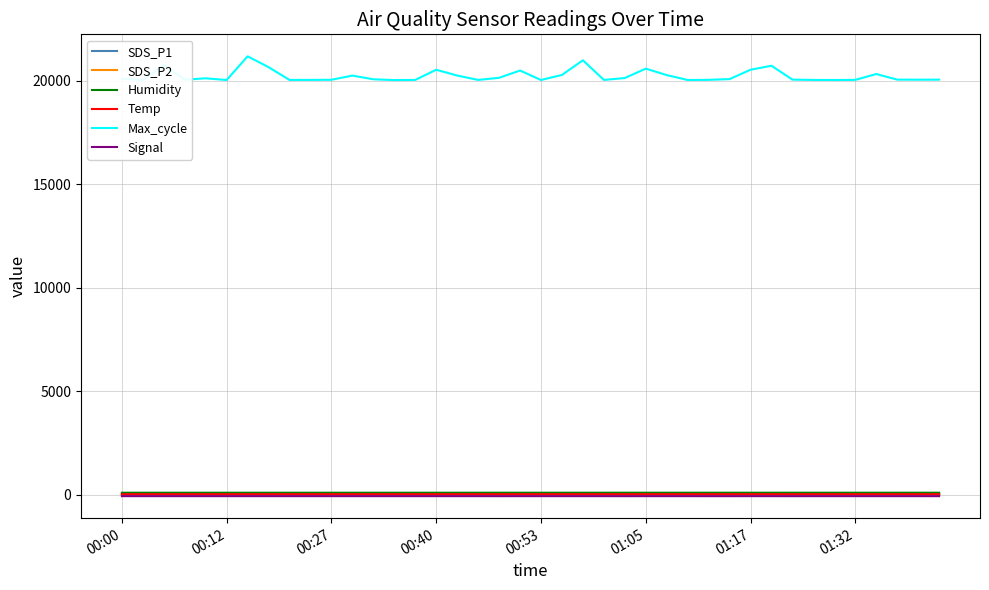

Which series has the largest range (max minus min)?

Max_cycle